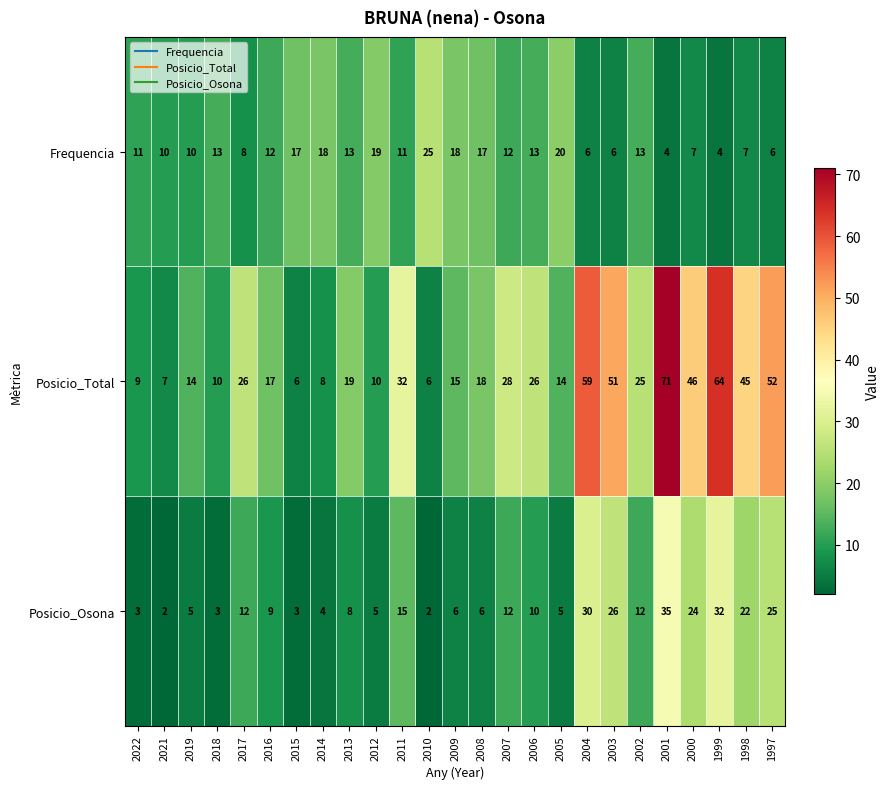

Which series has the largest total across all categories?

Posicio_Total